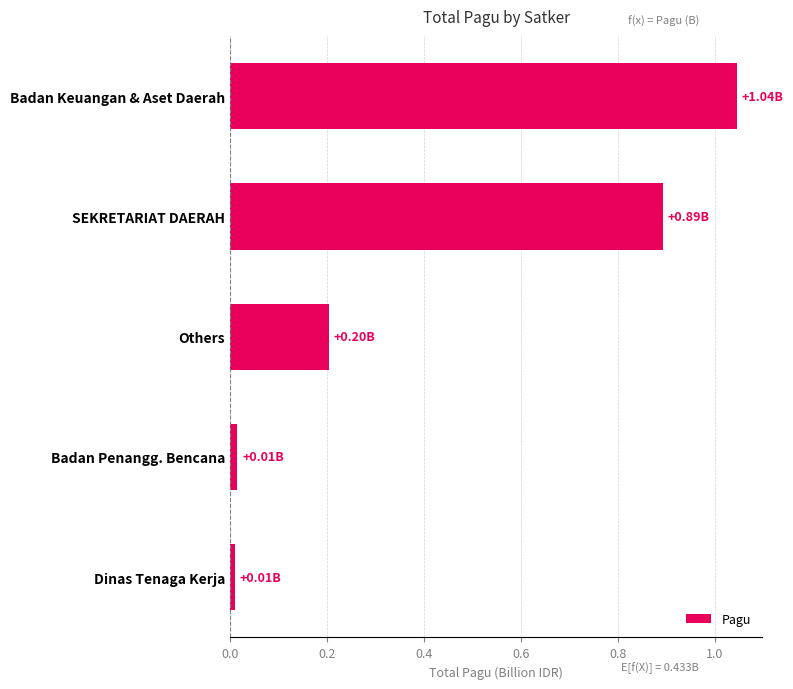

What is the sum of all values?

2.2